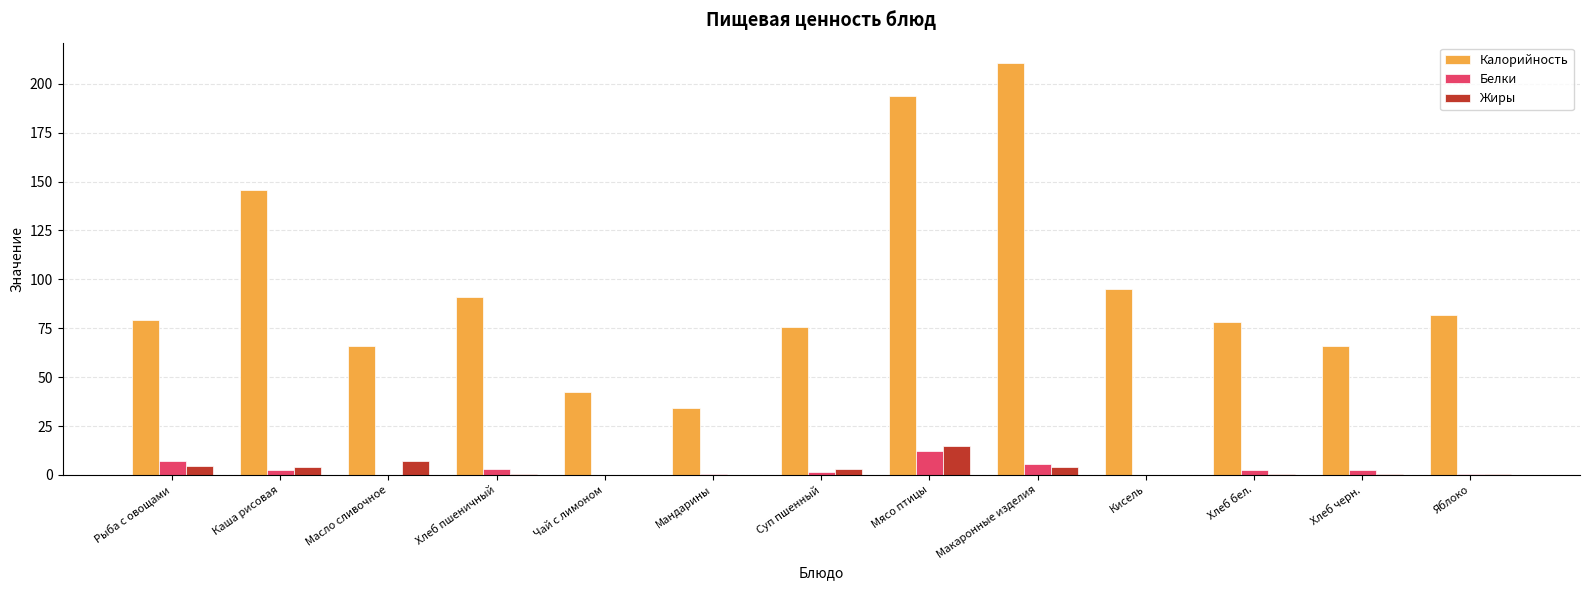

What is the sum of the Калорийность values at Хлеб пшеничный and Макаронные изделия?

301.5